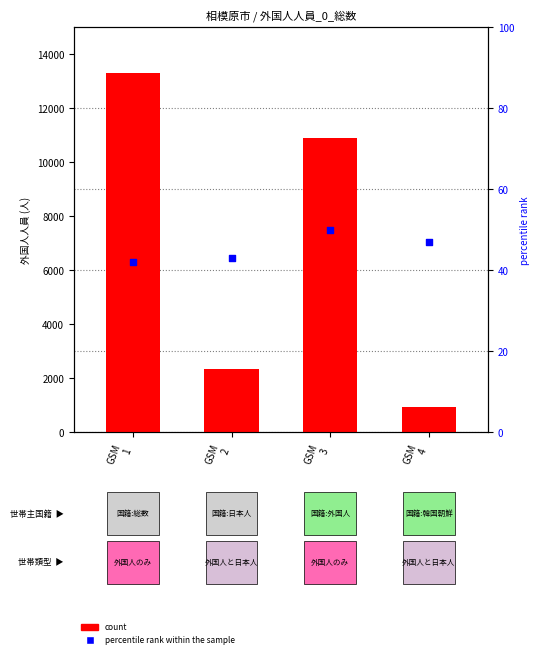

What are all the series names shown in the legend?

count, percentile rank within the sample